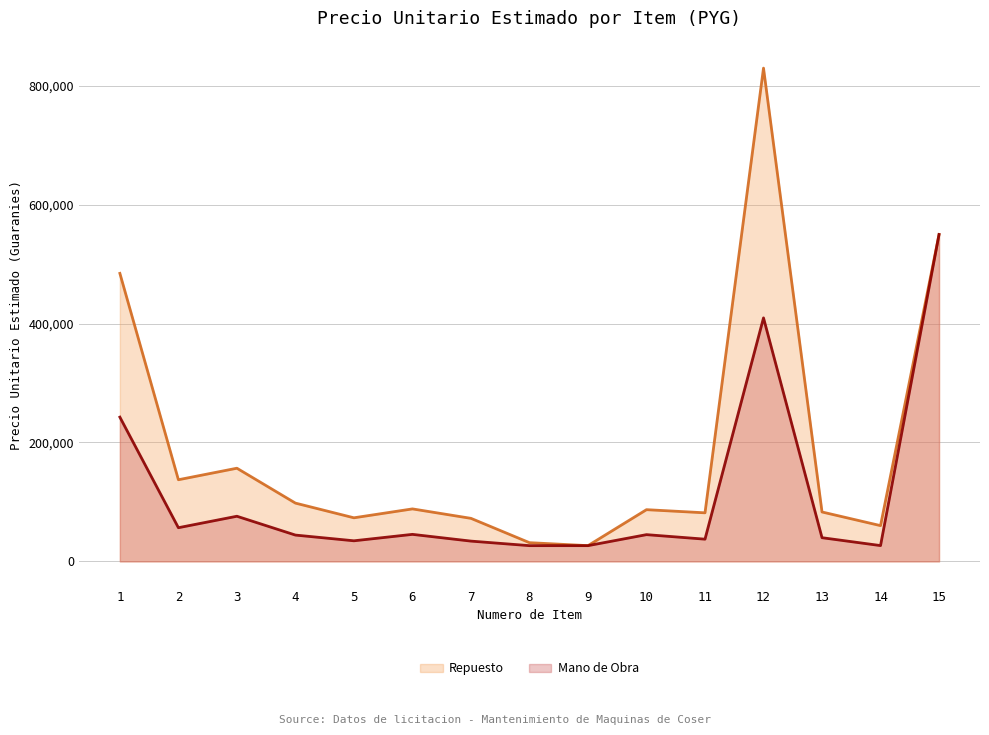

What is the difference between the maximum and minimum values in the Mano de Obra series?

523247